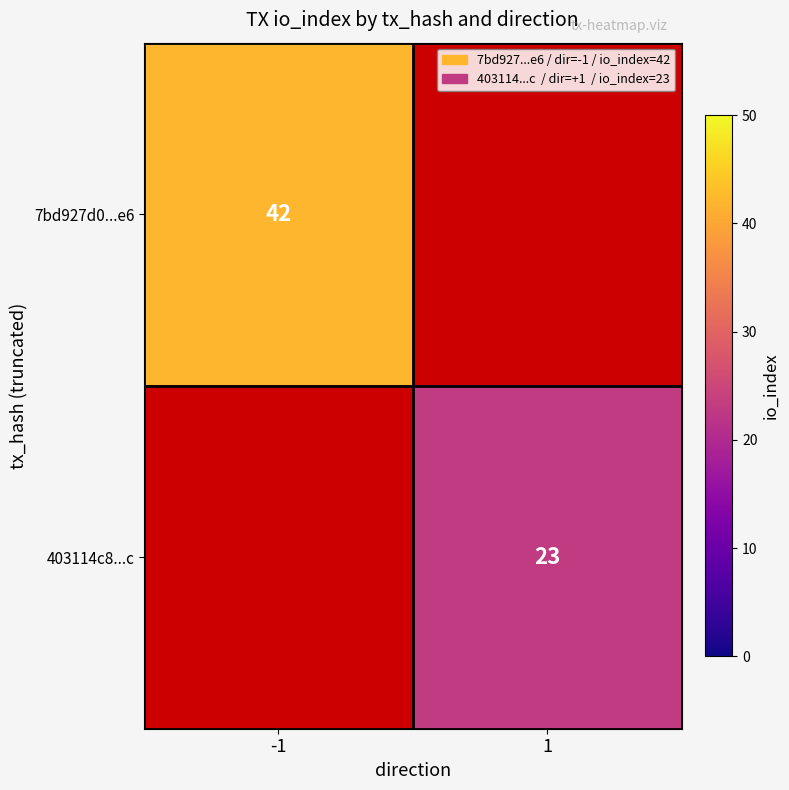

What is the greatest value displayed?

42.0